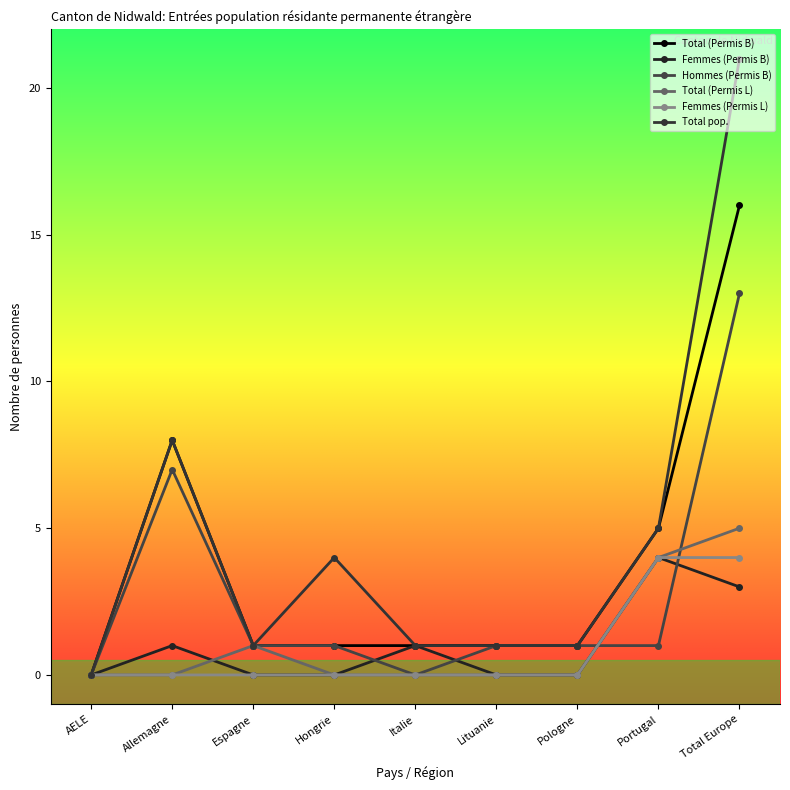

List the labels in order of Femmes (Permis L) value, smallest first.

AELE, Allemagne, Espagne, Hongrie, Italie, Lituanie, Pologne, Portugal, Total Europe